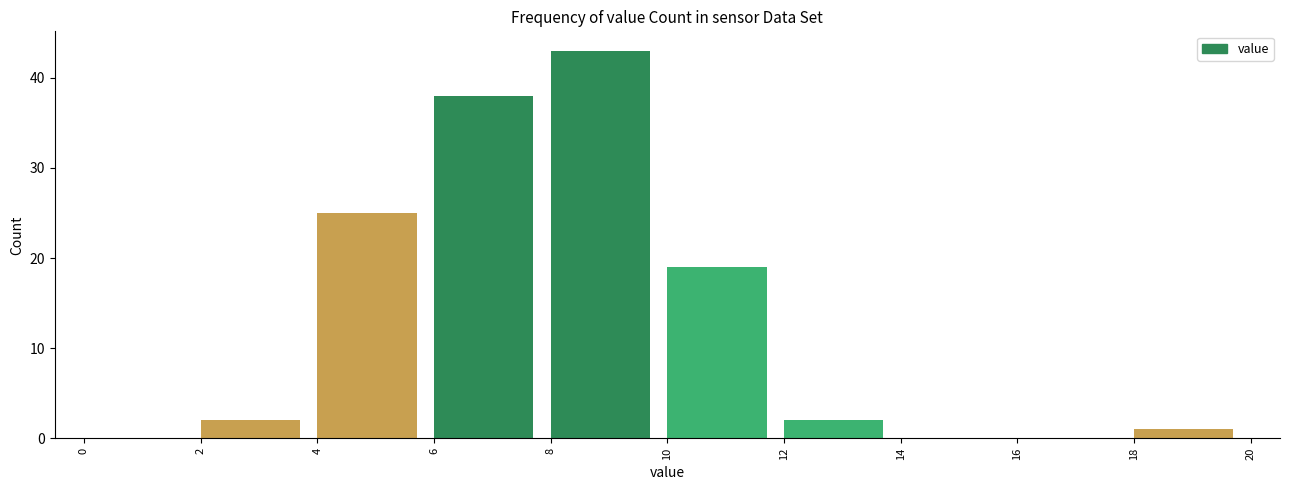

Reading left to right, transcribe this chart: for each bar, give the range it covers on the x-axis and its height. The values are not printed on the chart, so give them approximately, as read against the axis.

0 to 2: 0
2 to 4: 2
4 to 6: 25
6 to 8: 38
8 to 10: 43
10 to 12: 19
12 to 14: 2
14 to 16: 0
16 to 18: 0
18 to 20: 1